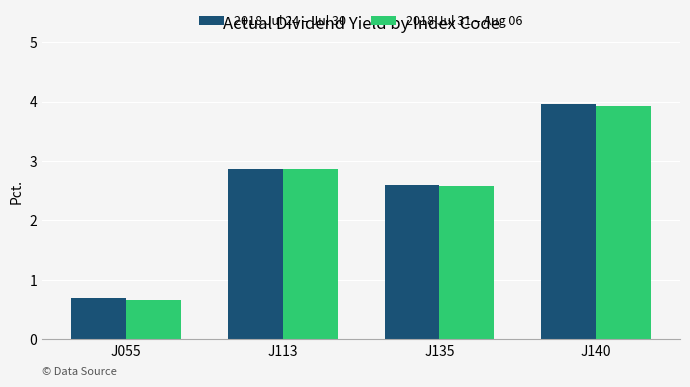

At which category is the sum across all series the highest?

J140